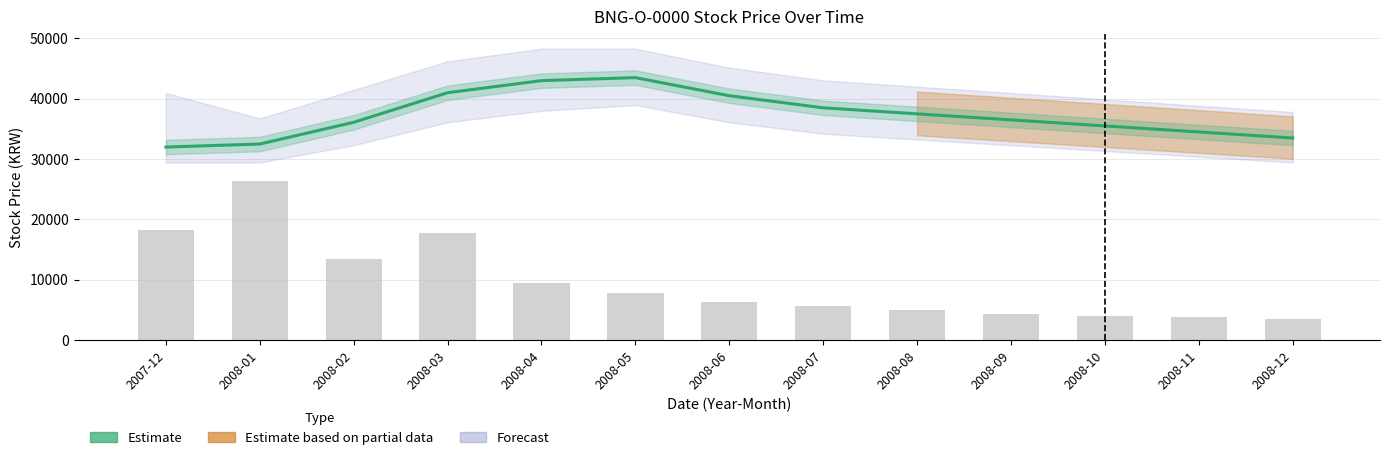

Between 2008-10 and 2008-09, which is larger?

2008-09